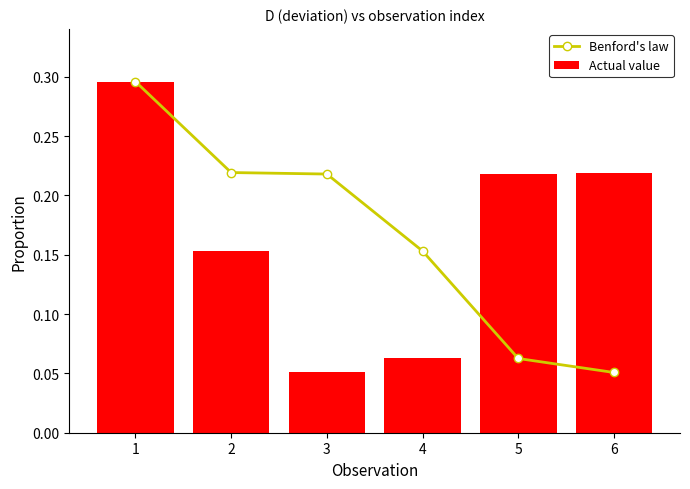

What is the average value of the Actual value series?

0.2